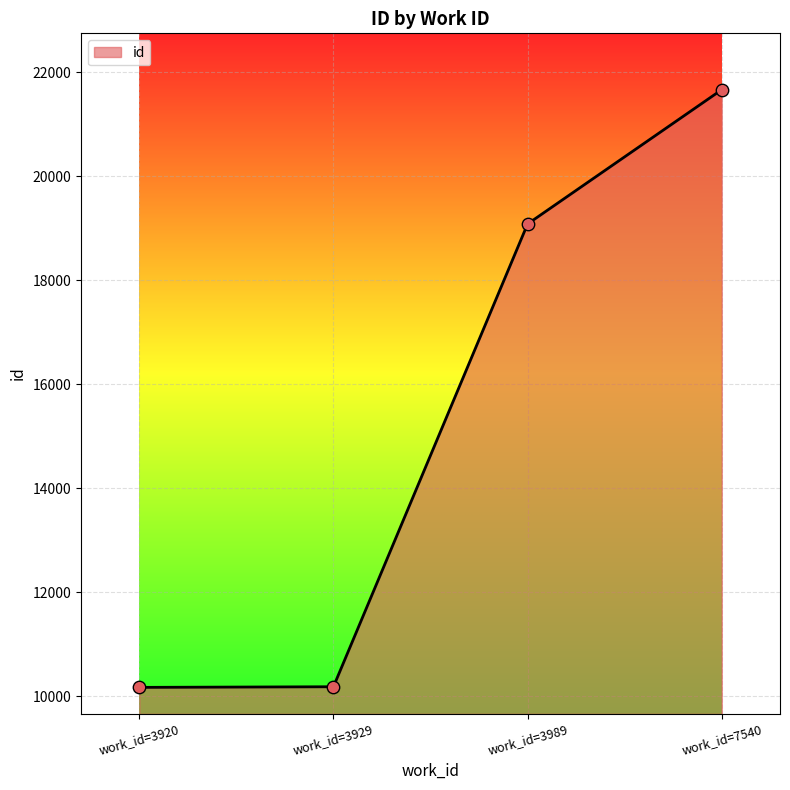

What is the ratio of the value at work_id=3920 to the value at work_id=7540?

0.5